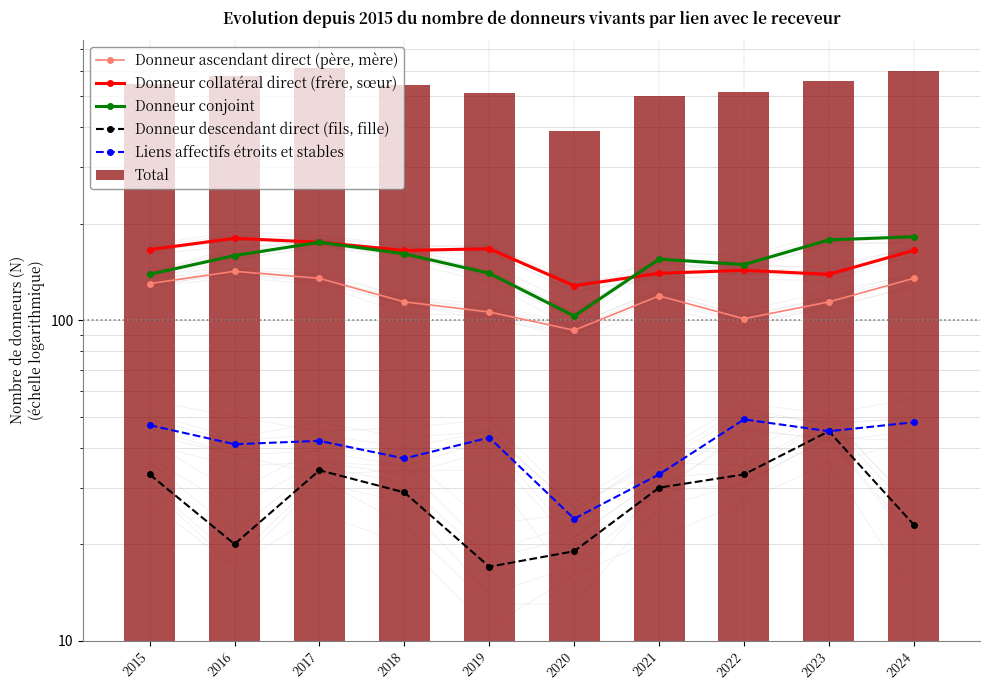

At which label does Donneur ascendant direct (père, mère) reach its peak?

2016